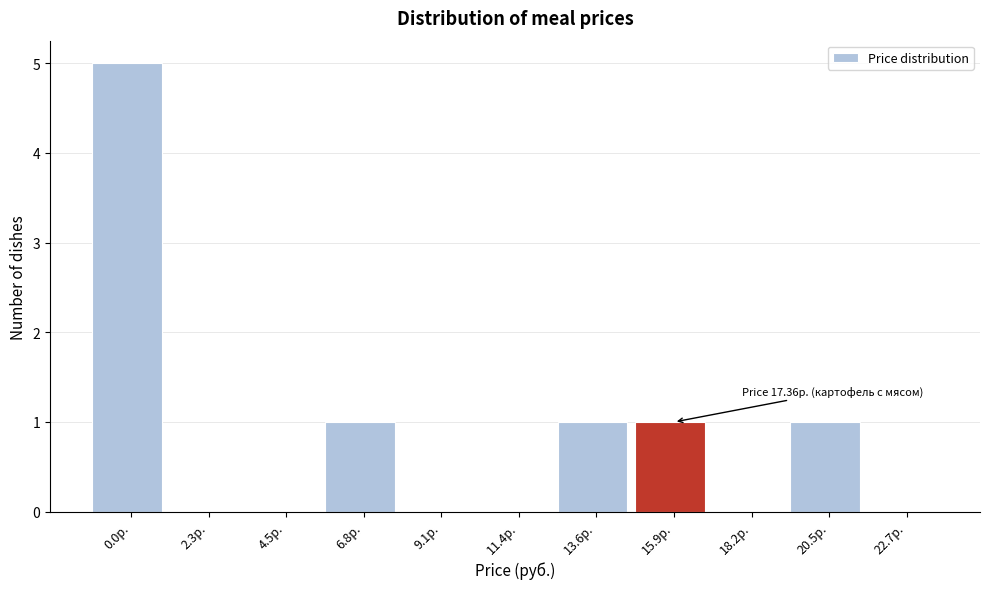

Reading left to right, list all the values displayed in this chart.

0.0р.=5	2.3р.=0	4.5р.=0	6.8р.=1	9.1р.=0	11.4р.=0	13.6р.=1	15.9р.=1	18.2р.=0	20.5р.=1	22.7р.=0